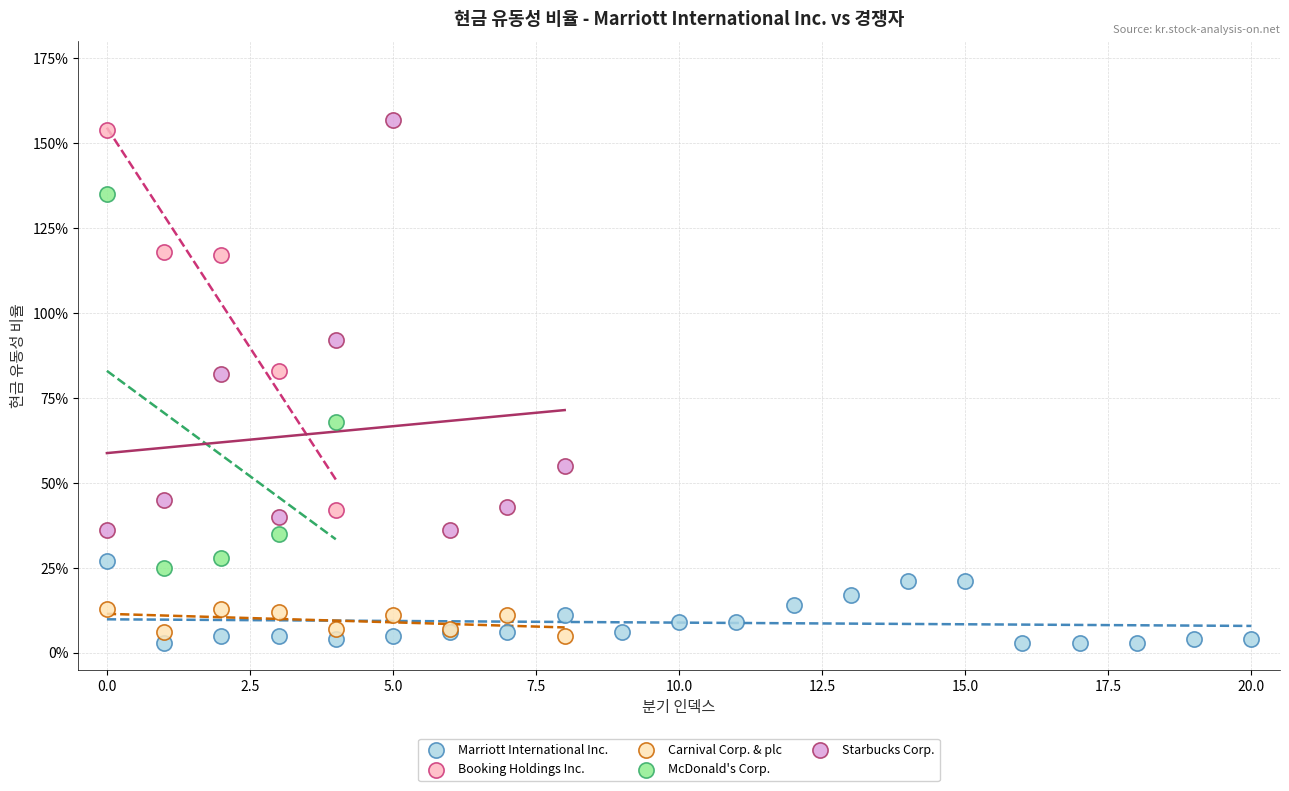

Which series has the largest Y range (max minus min)?

Starbucks Corp.